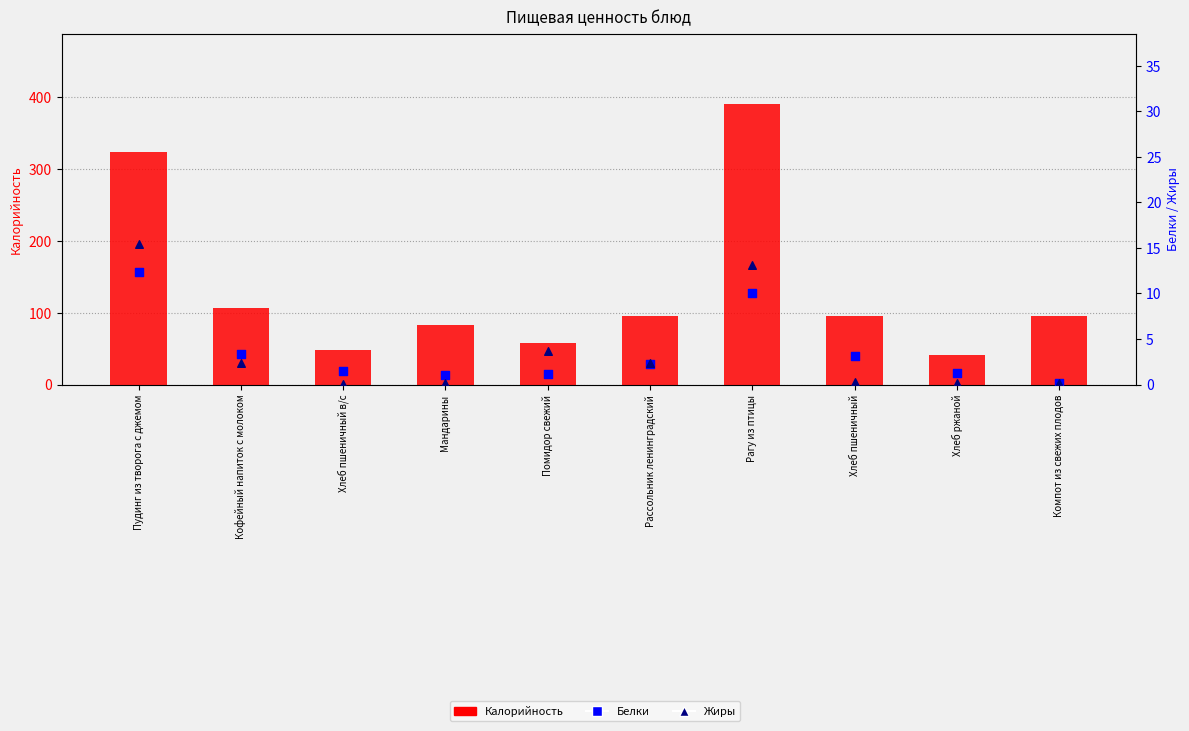

Is the value of Жиры at Рагу из птицы greater than the value of Калорийность at Рассольник ленинградский?

No